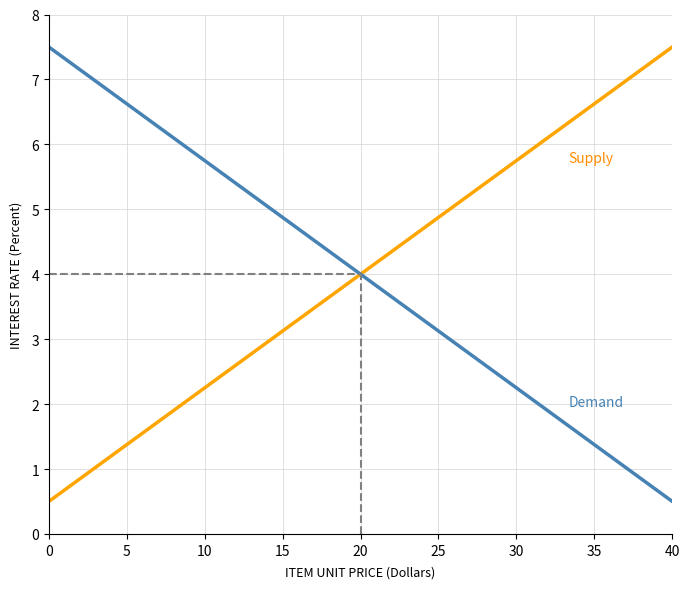

What is the minimum value shown in the chart?

0.5